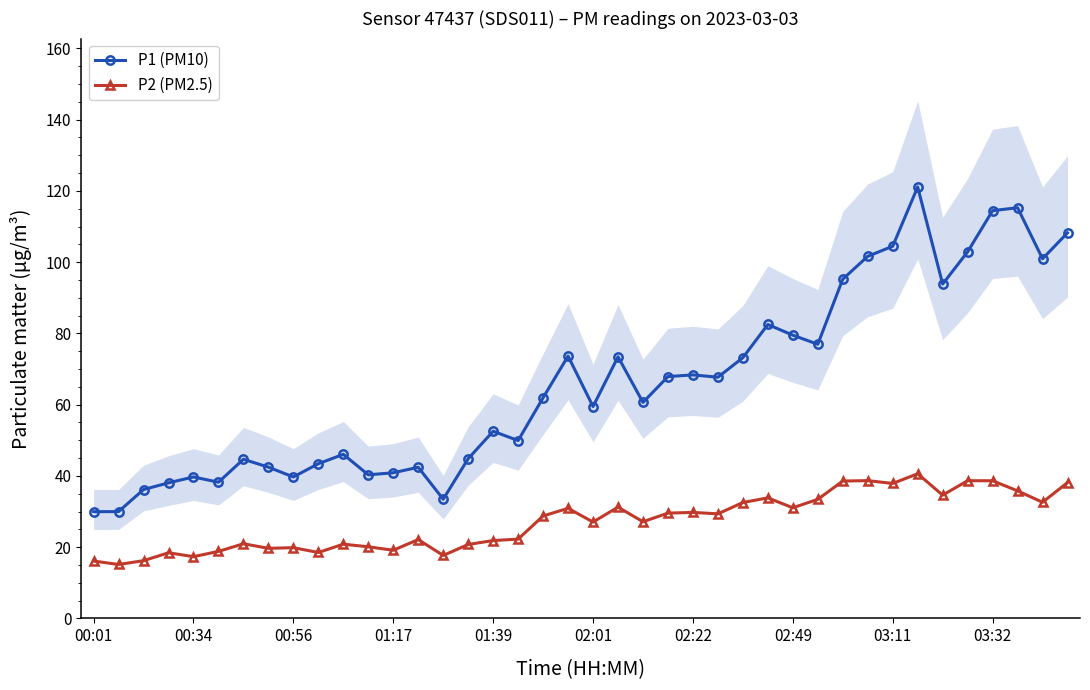

What is the minimum value shown in the chart?

15.1